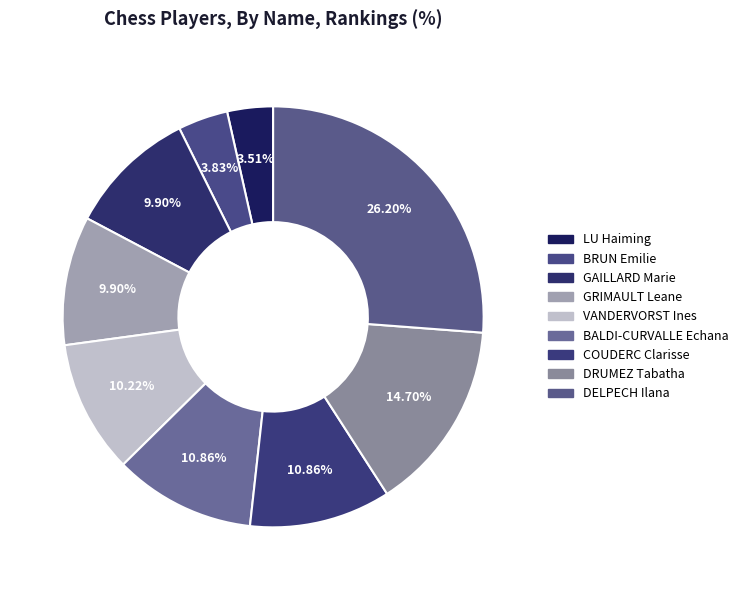

To the nearest percent, what portion does COUDERC Clarisse represent?

11%